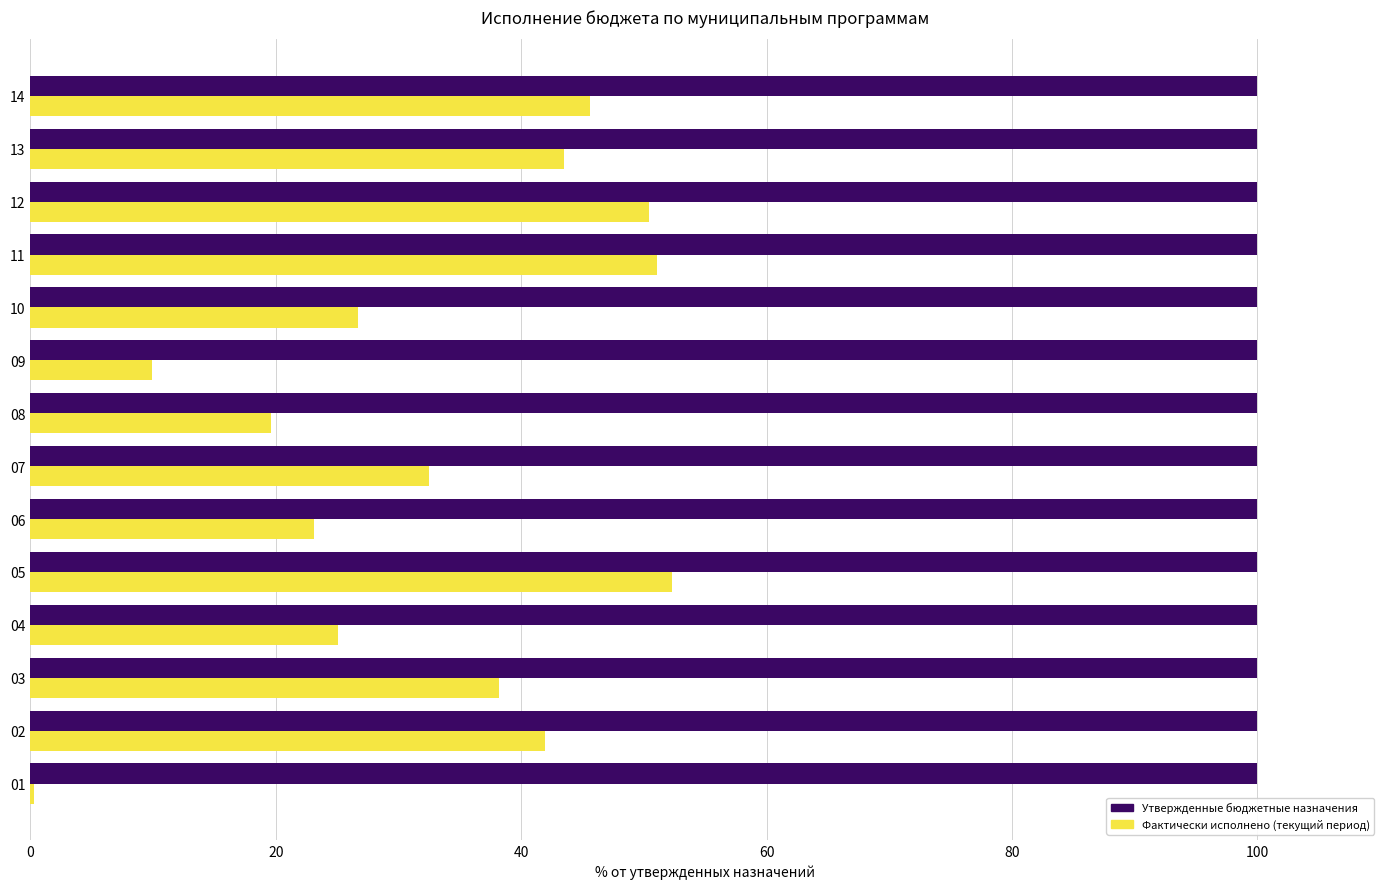

What is the sum of the Фактически исполнено (текущий период) values at 06 and 03?

61.3